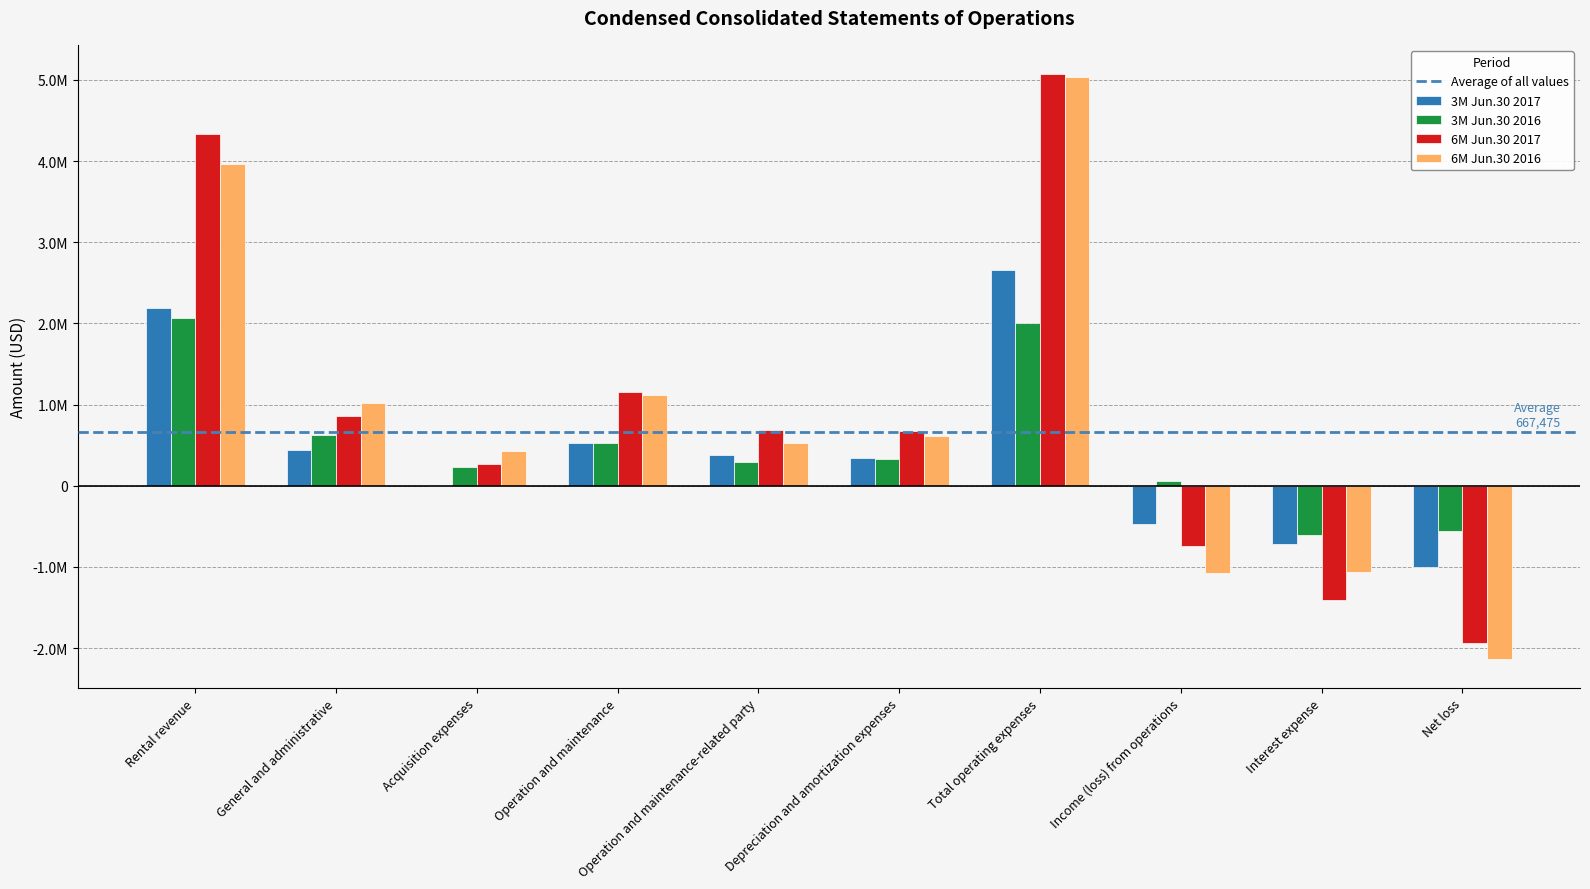

Are the bars horizontal?

No